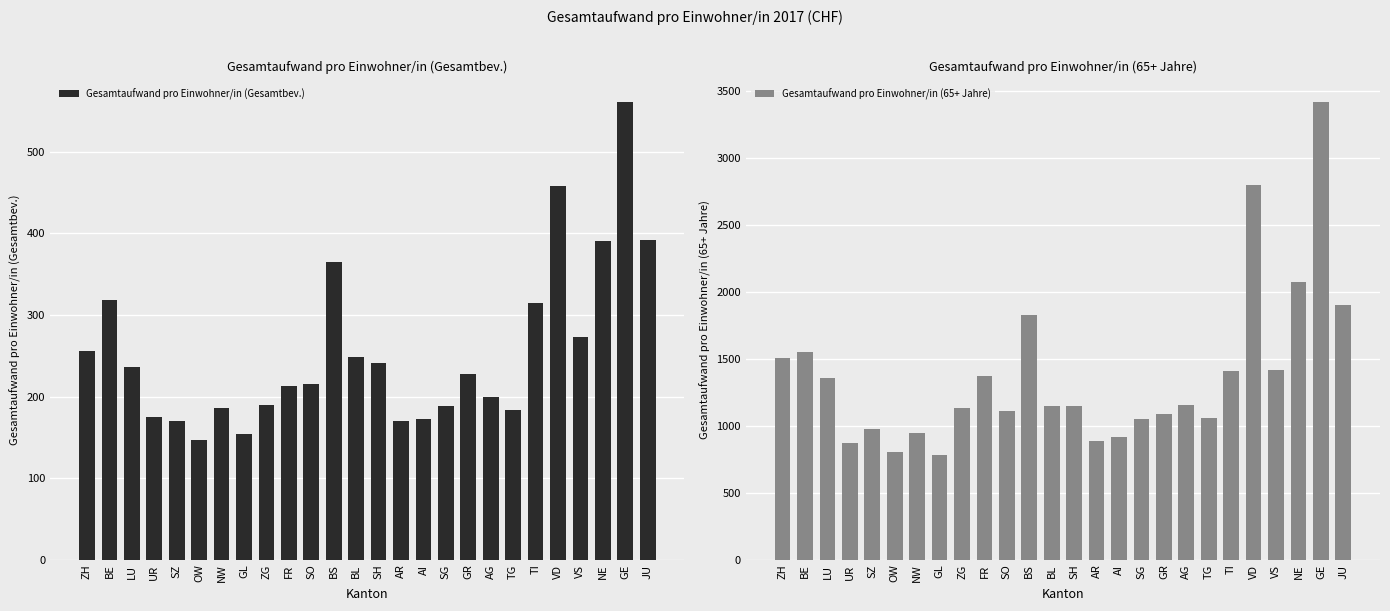

How many data points in Gesamtaufwand pro Einwohner/in (Gesamtbev.) are above 227?

13